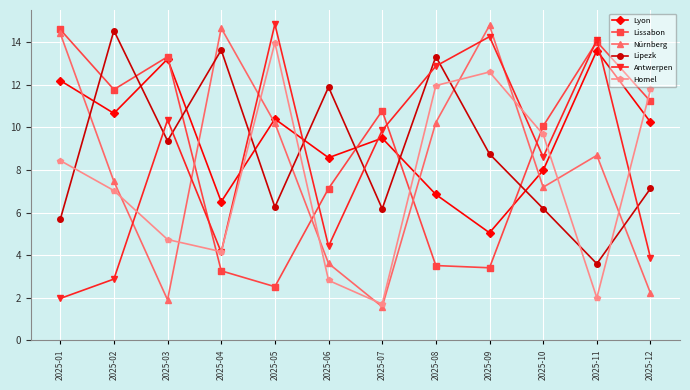

How many series are shown in this chart?

6